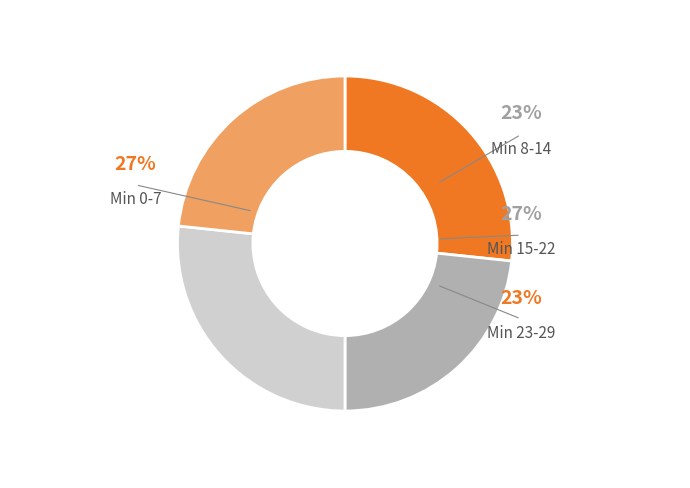

True or false: 10 accounts for 16% of the total.

False